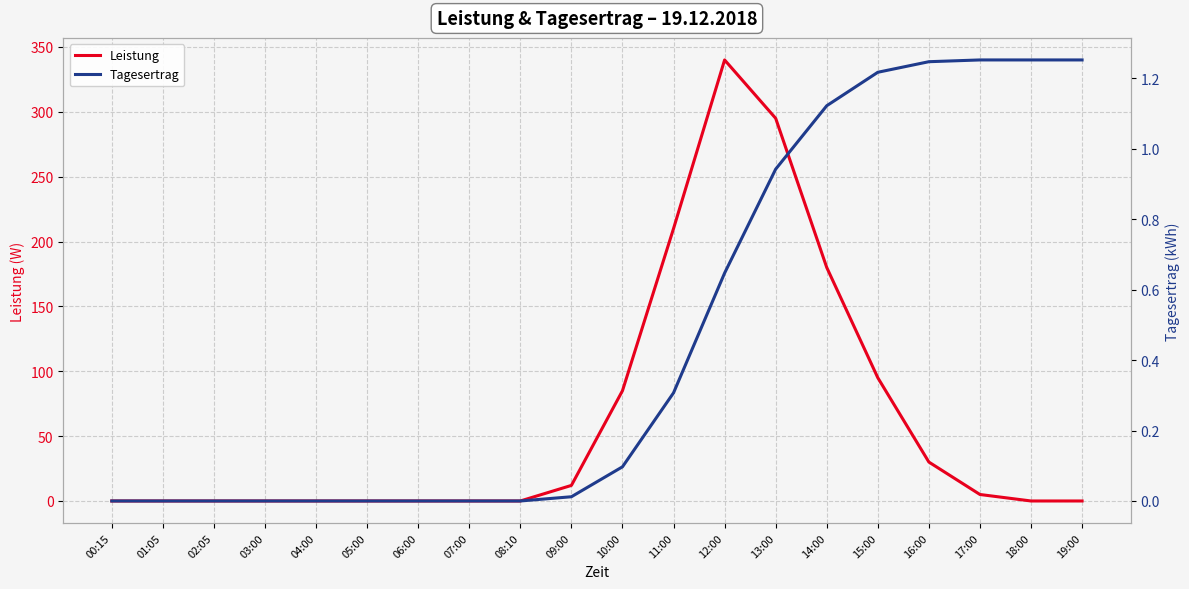

Is it true that Leistung equals 505.3 at 13:00?

False